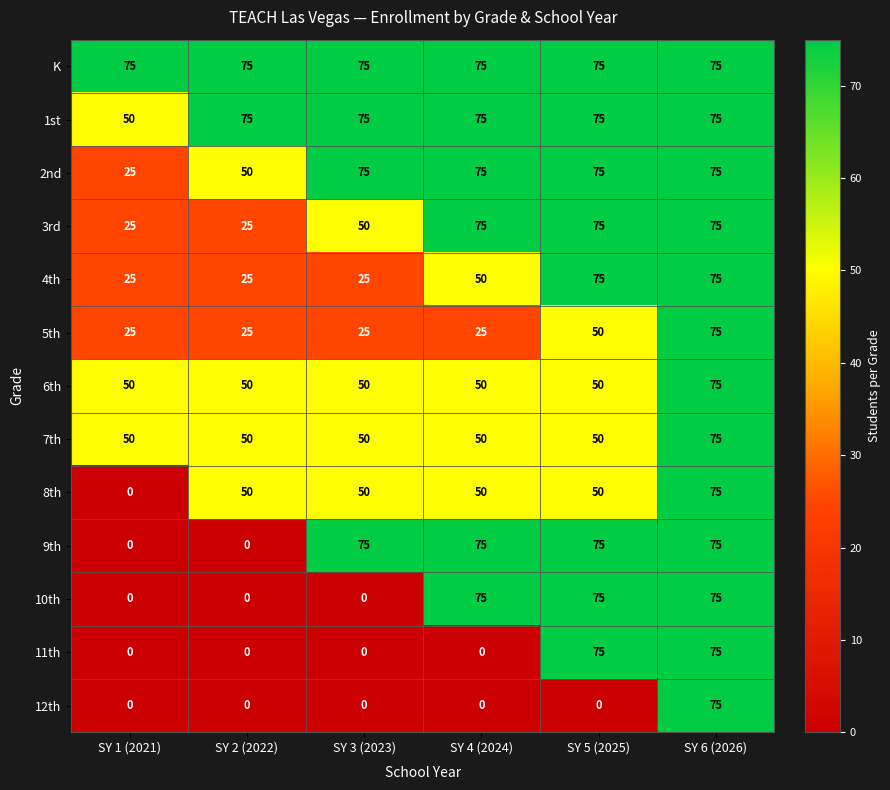

At how many categories does at least one series exceed 39?

6